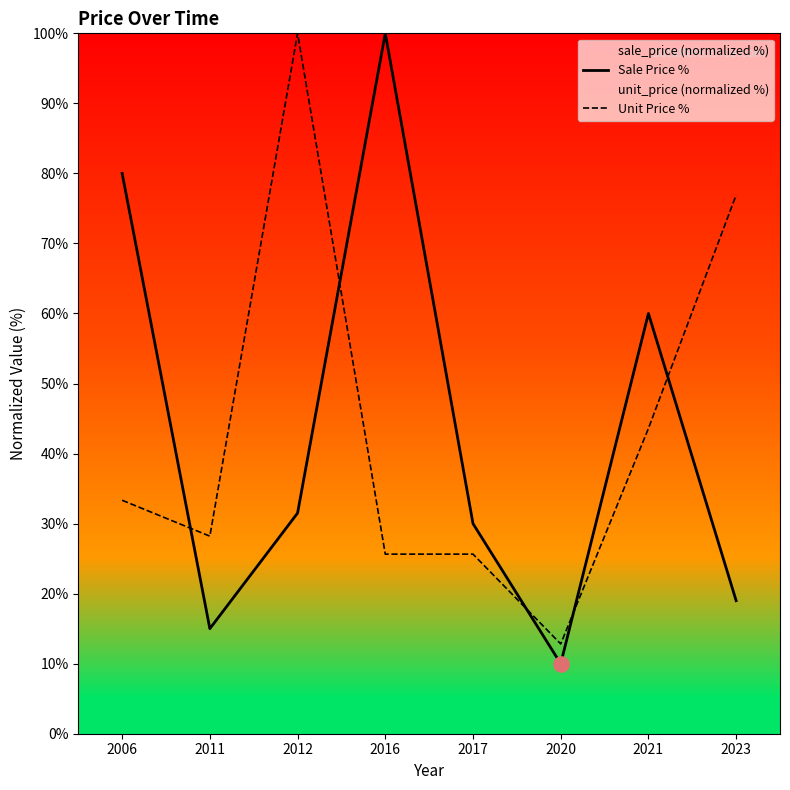

What are all the series names shown in the legend?

Sale Price %, Unit Price %